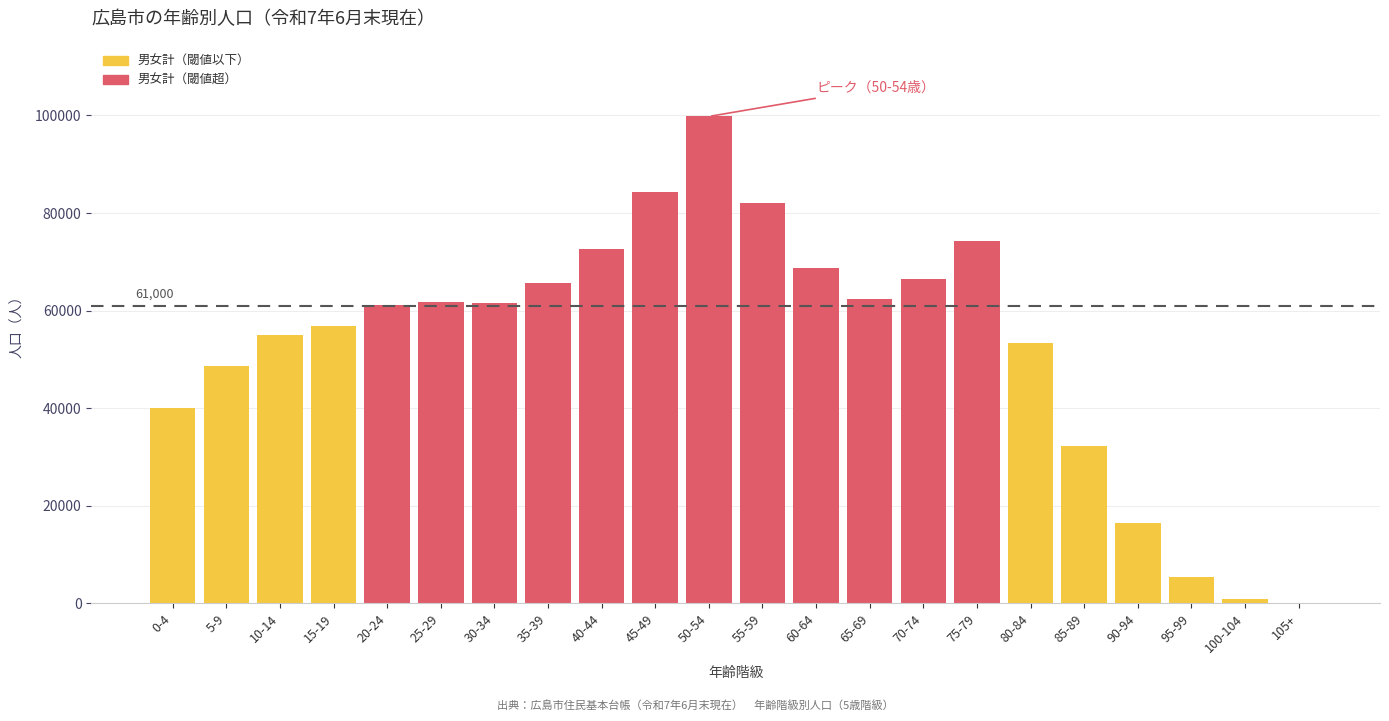

The value at 10-14 is 54956. True or false?

True